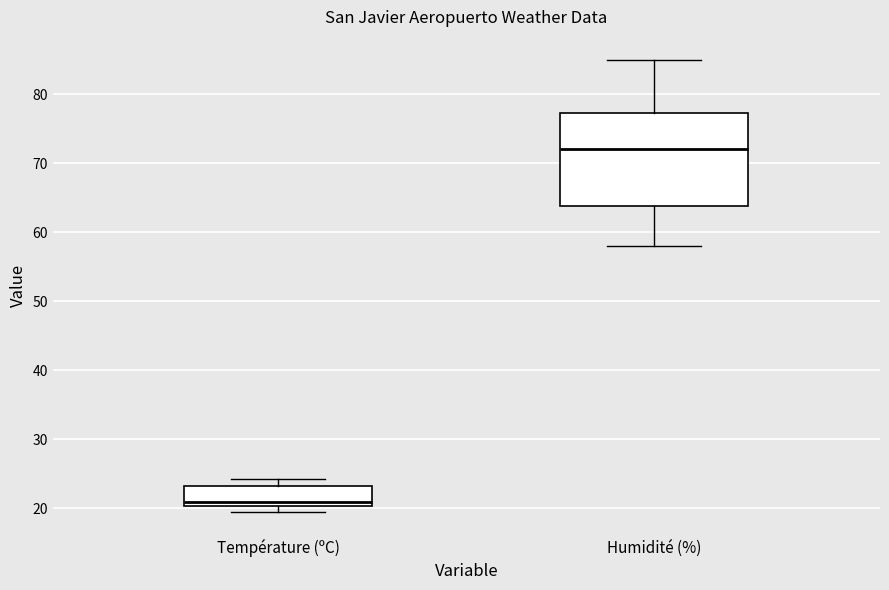

Reading left to right, read every box against the y-axis: the position of its median line, the range the box covers, and the ends of its whiskers. The values are not printed on the chart, so give them approximately, as read against the axis.

Température (ºC): median 21, box 20 to 23, whiskers 20 (just below the box's lower edge) to 24
Humidité (%): median 72, box 64 to 77, whiskers 58 to 85